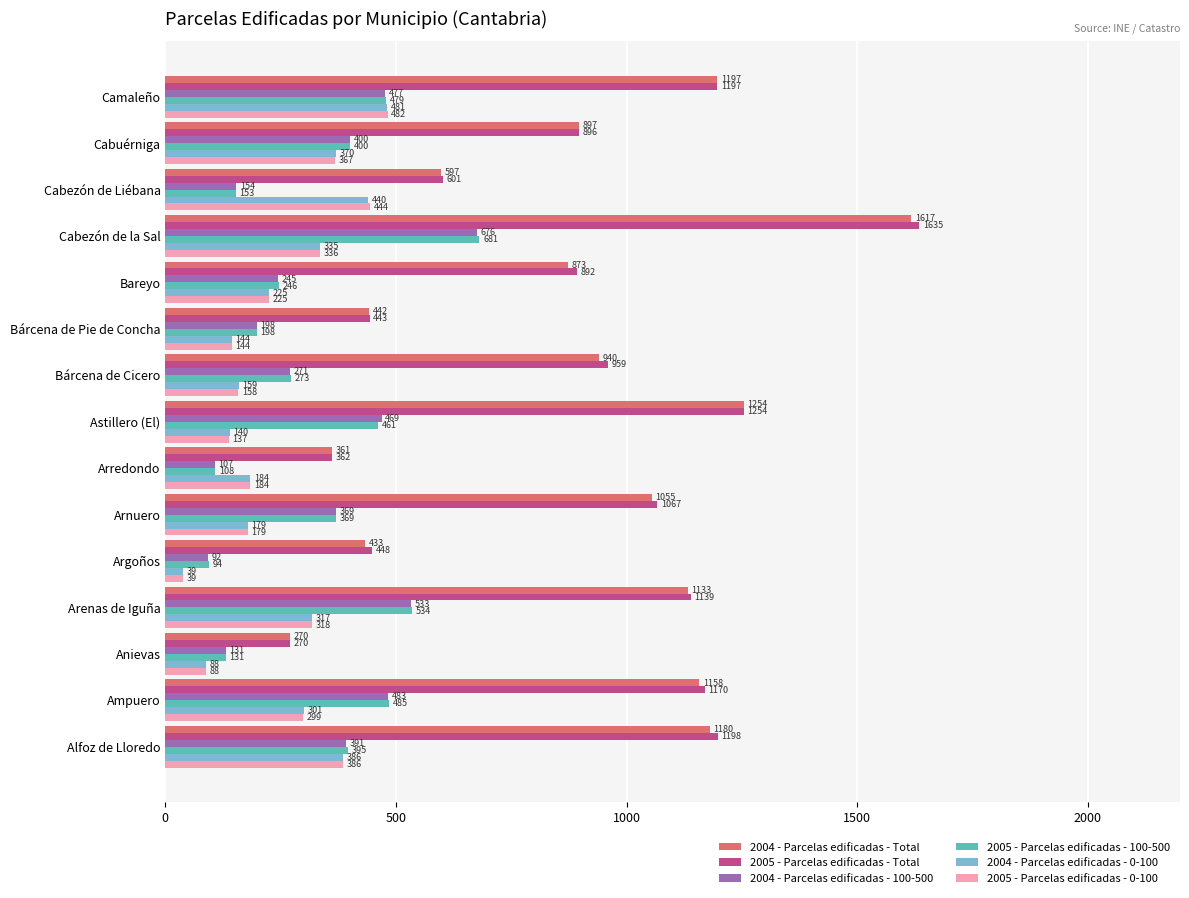

Between Alfoz de Lloredo and Arredondo, which series saw the biggest shift?

2005 - Parcelas edificadas - Total